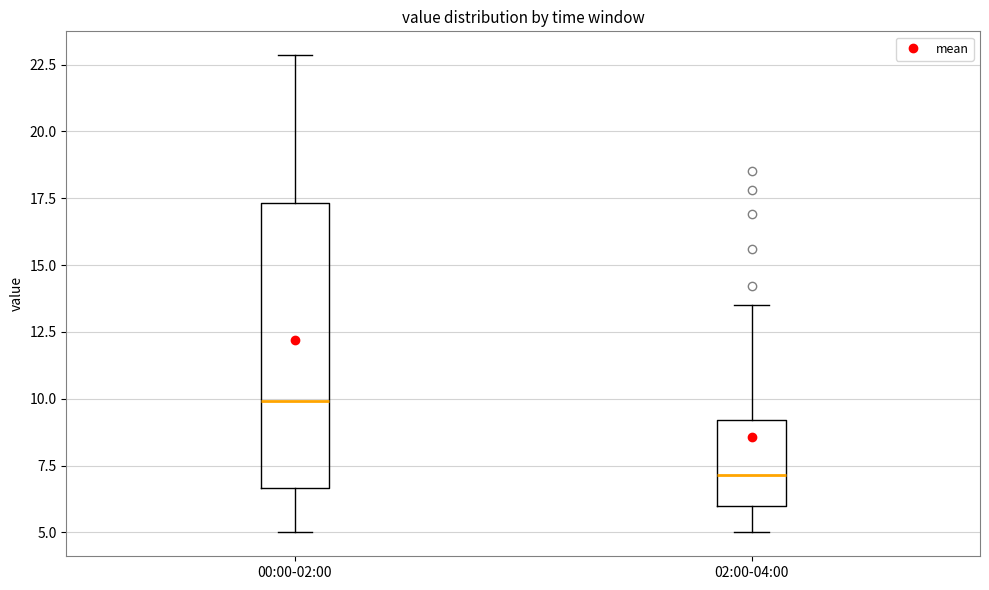

Where is the upper edge of the box for 02:00-04:00 on the y-axis? The values are not printed on the chart, so give them approximately, as read against the axis.

9.0